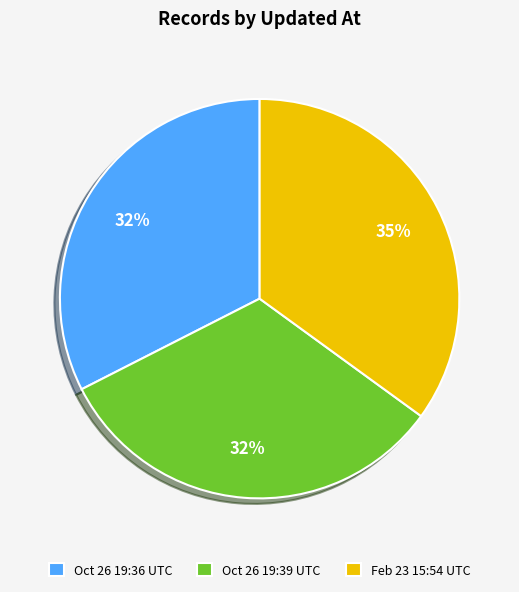

True or false: Feb 23 15:54 UTC accounts for 35% of the total.

True